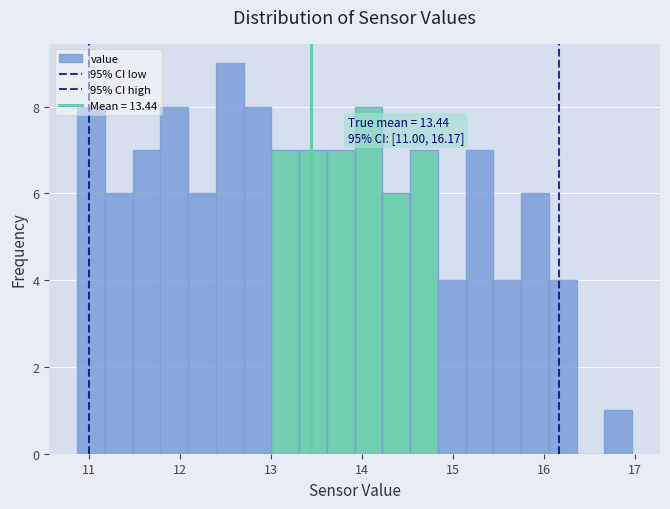

Read against the x-axis, roughly where is the centre of the tallest bar?

12.5